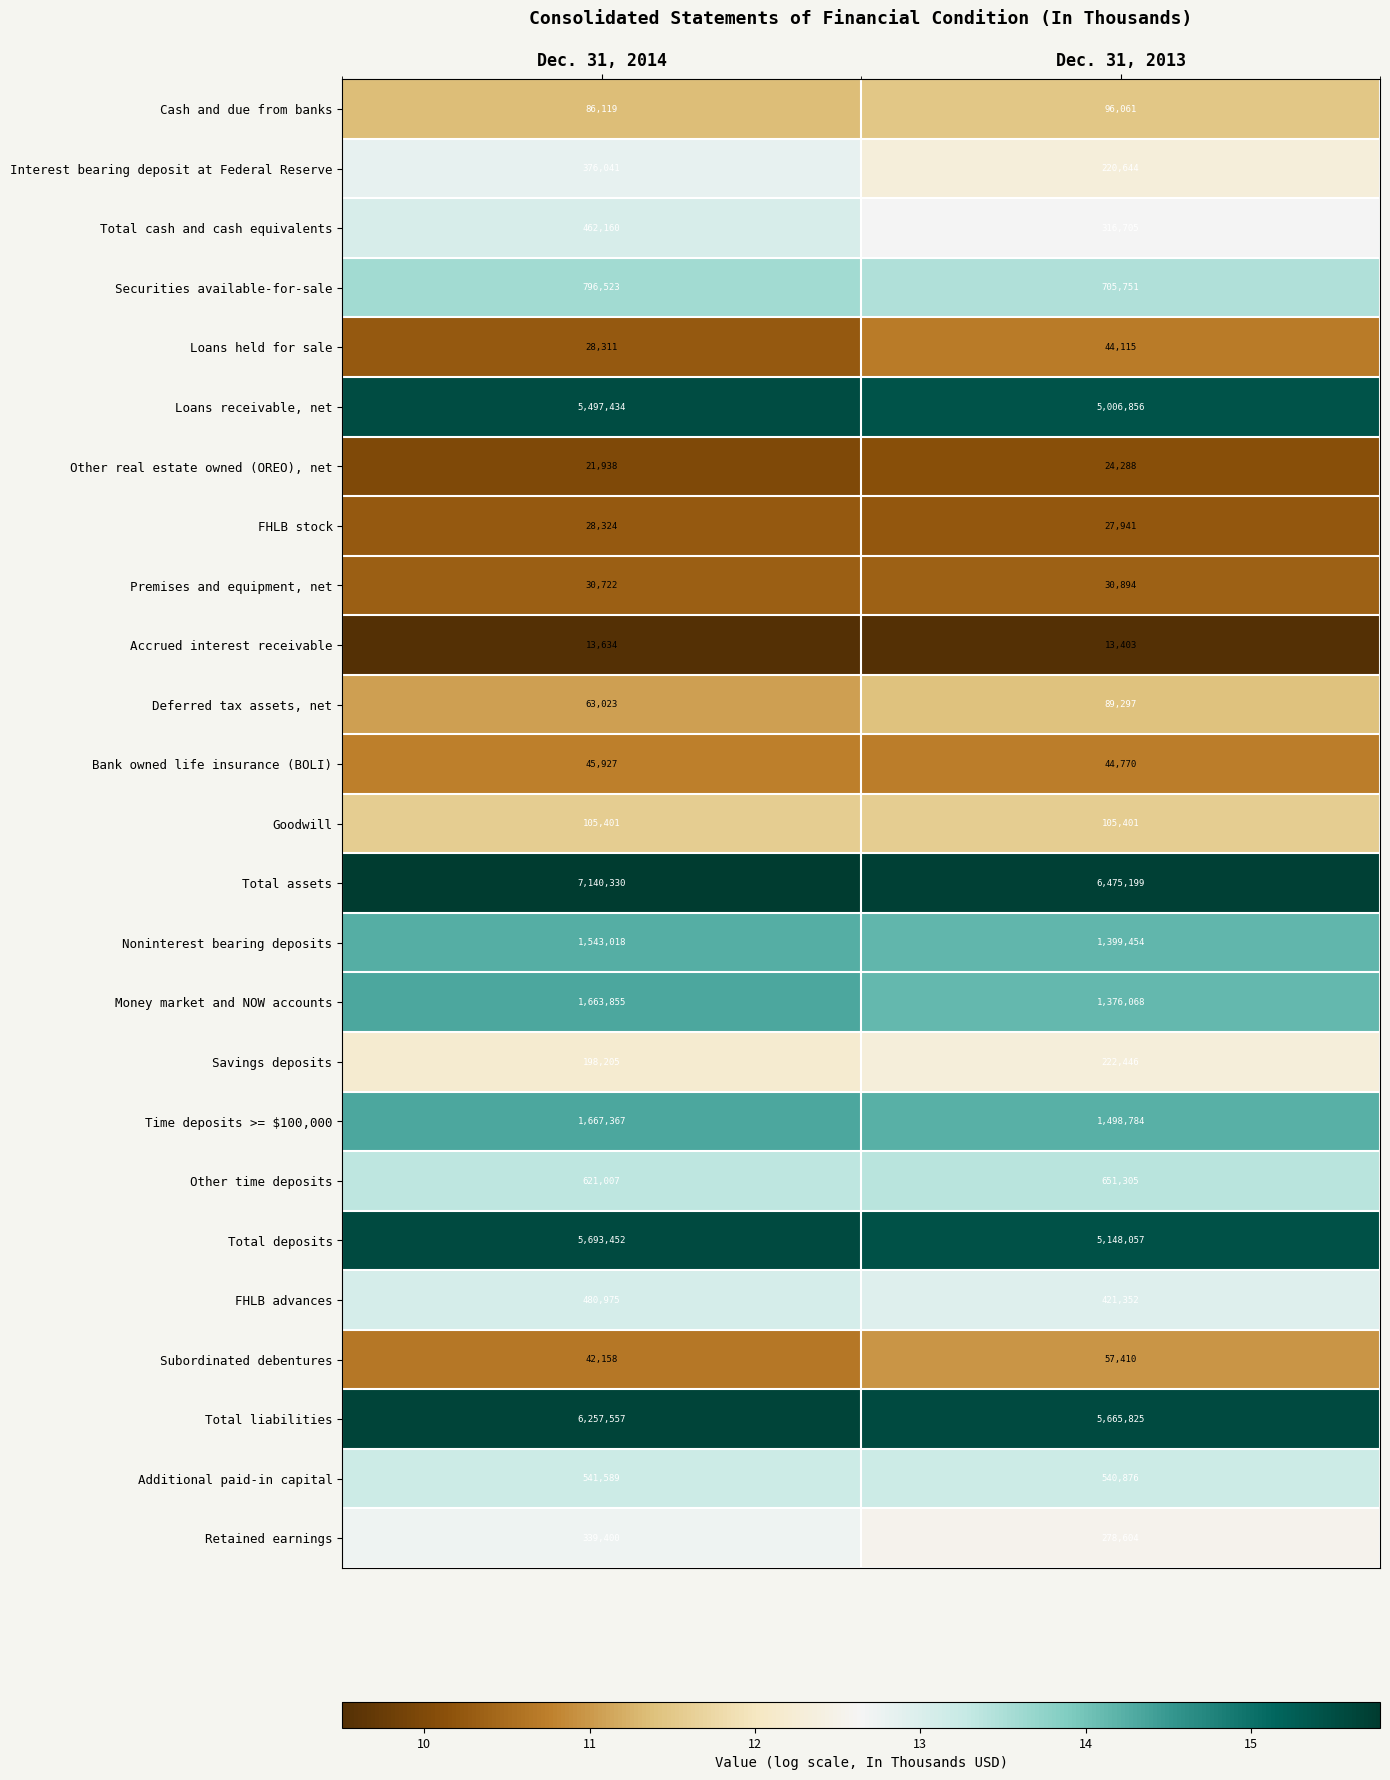

At which label is Additional paid-in capital closest to 541232?

Dec. 31, 2013